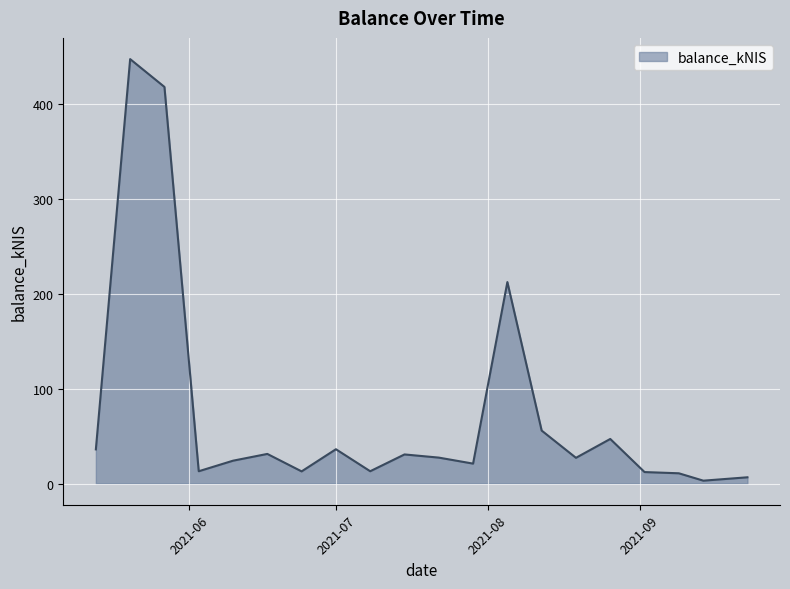

What is the difference between the maximum and minimum values?

444.2